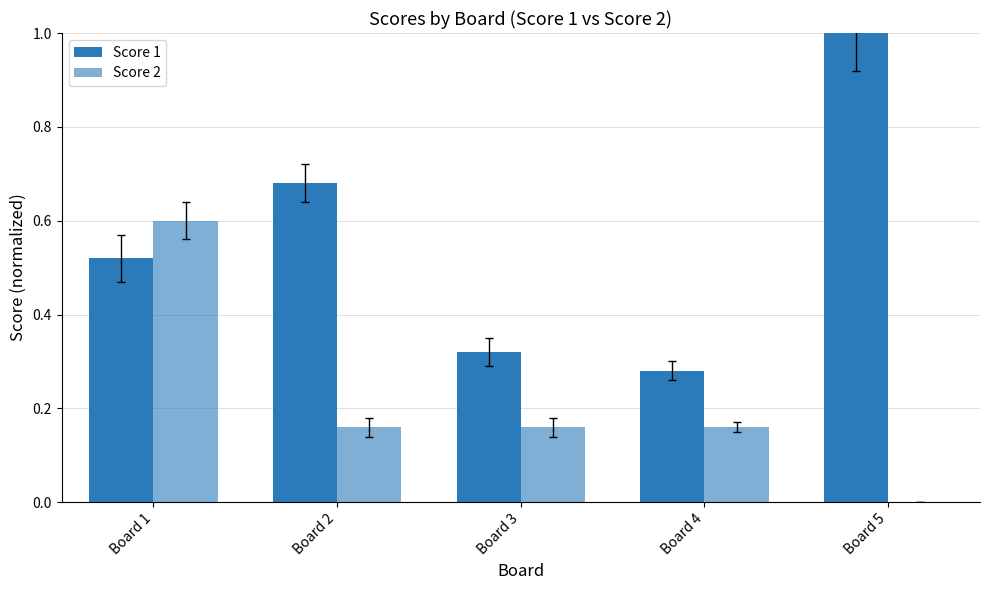

True or false: Score 1 has a value of 0.3 at Board 4.

True